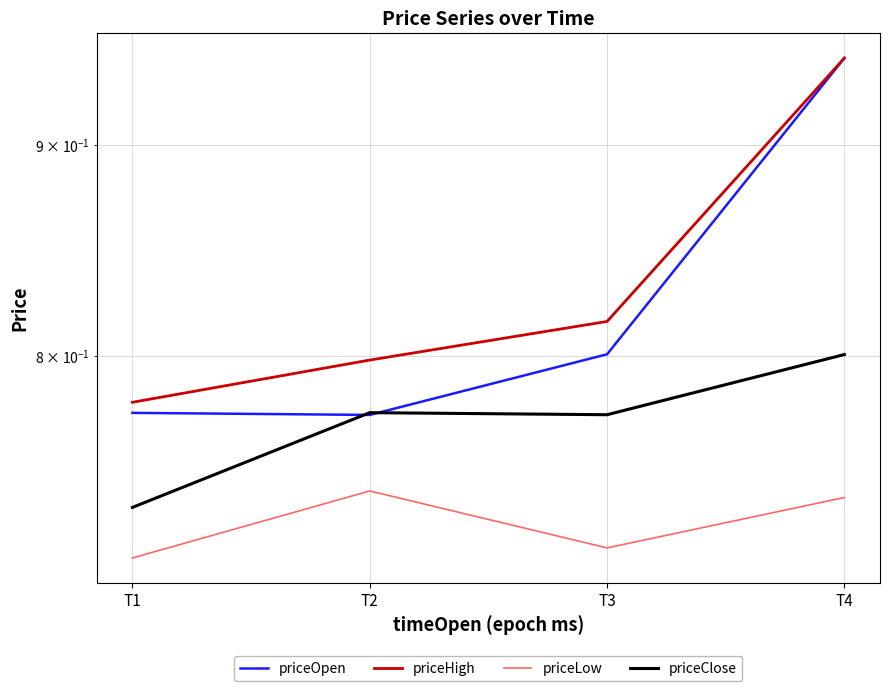

How many priceLow values are between 0 and 1?

4